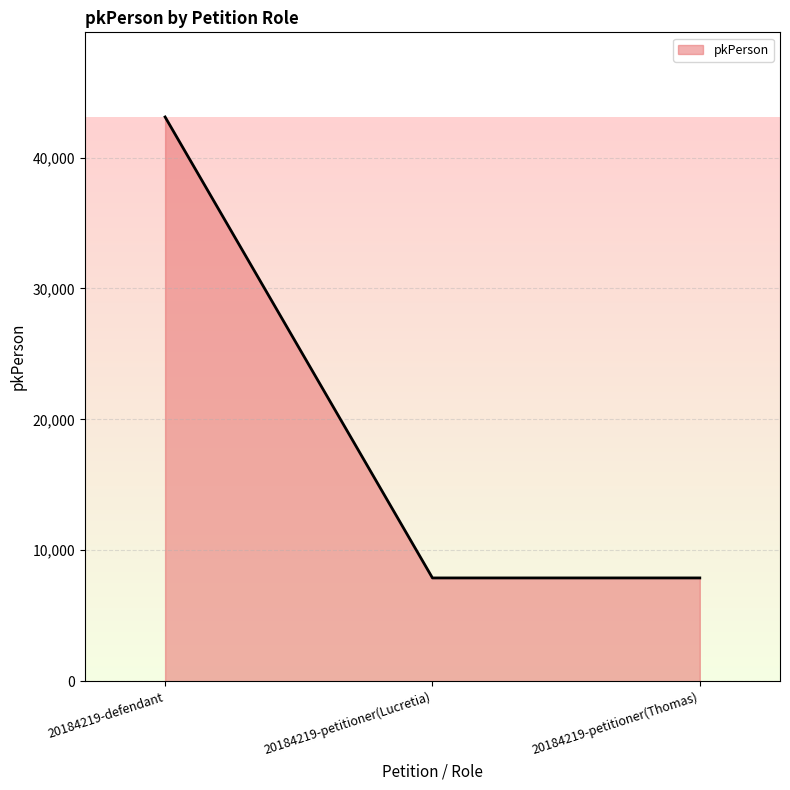

What is the difference between the maximum and minimum values?

35208